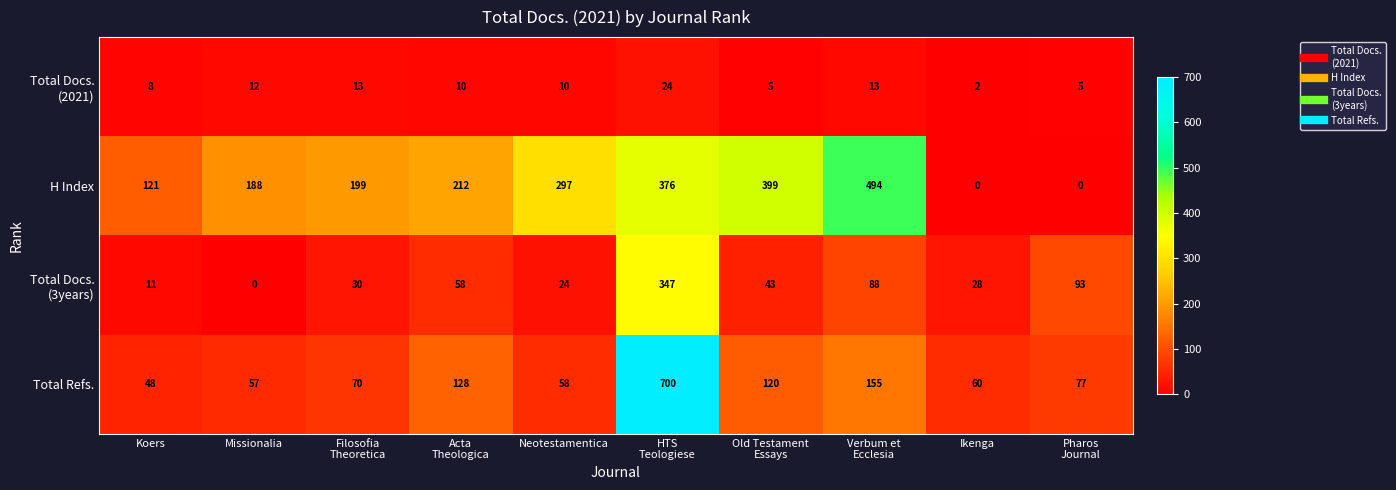

The Total Refs. series shows 58 at Neotestamentica. True or false?

True